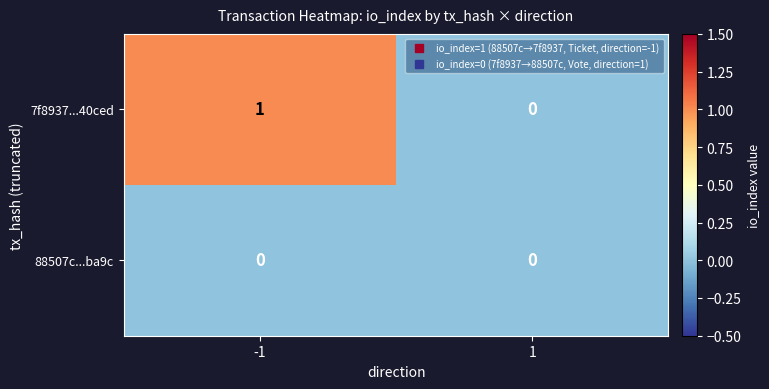

Which label corresponds to the largest value in the chart?

-1